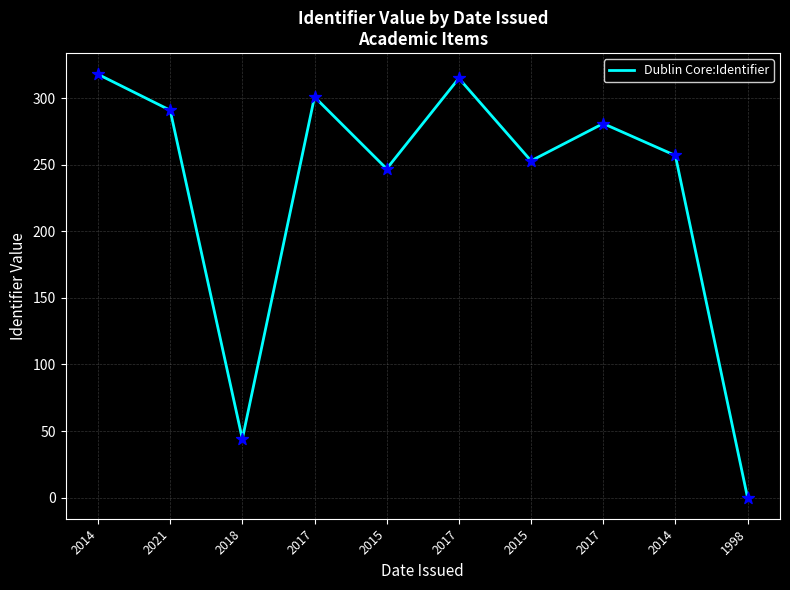

What is the change in value from 2021 to 2015?

-38